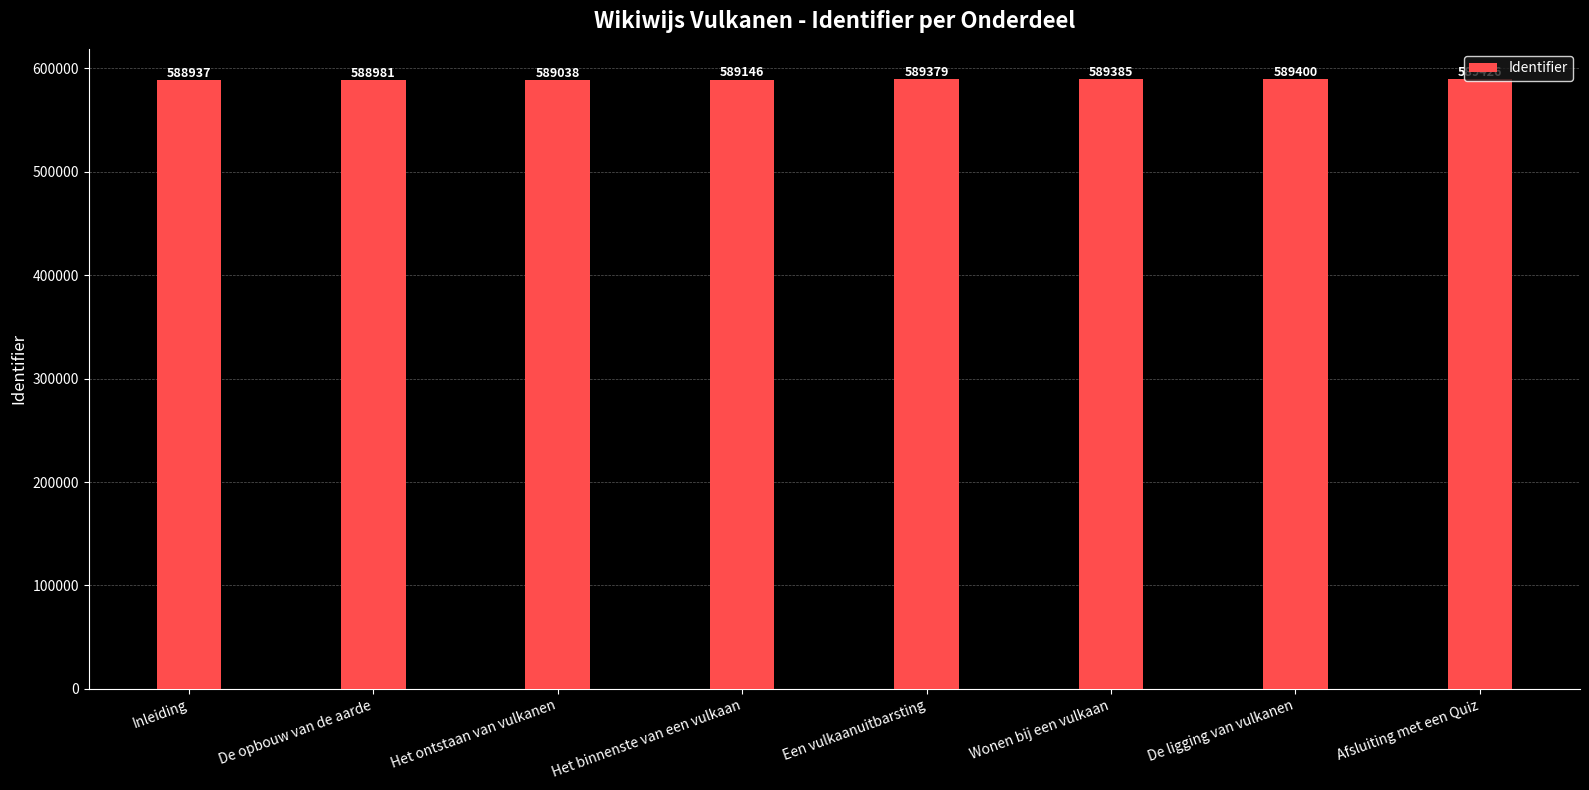

Are the bars grouped side by side (vs. stacked)?

No